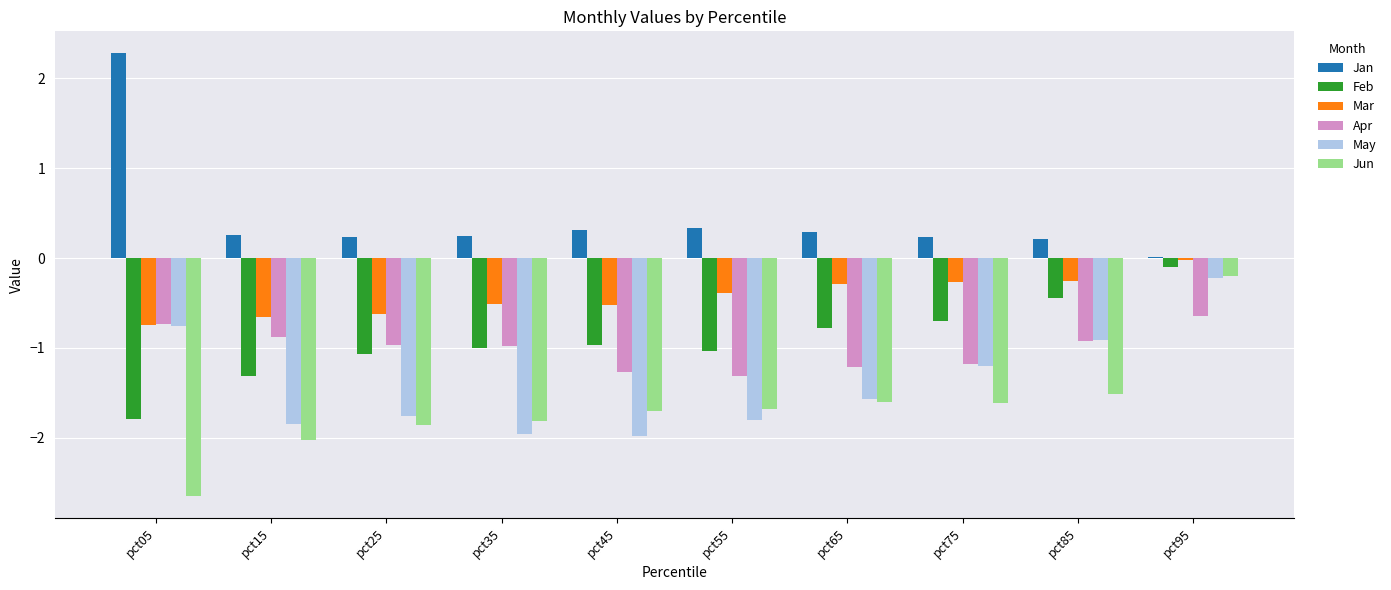

Read the Jun value at pct65.

-1.6